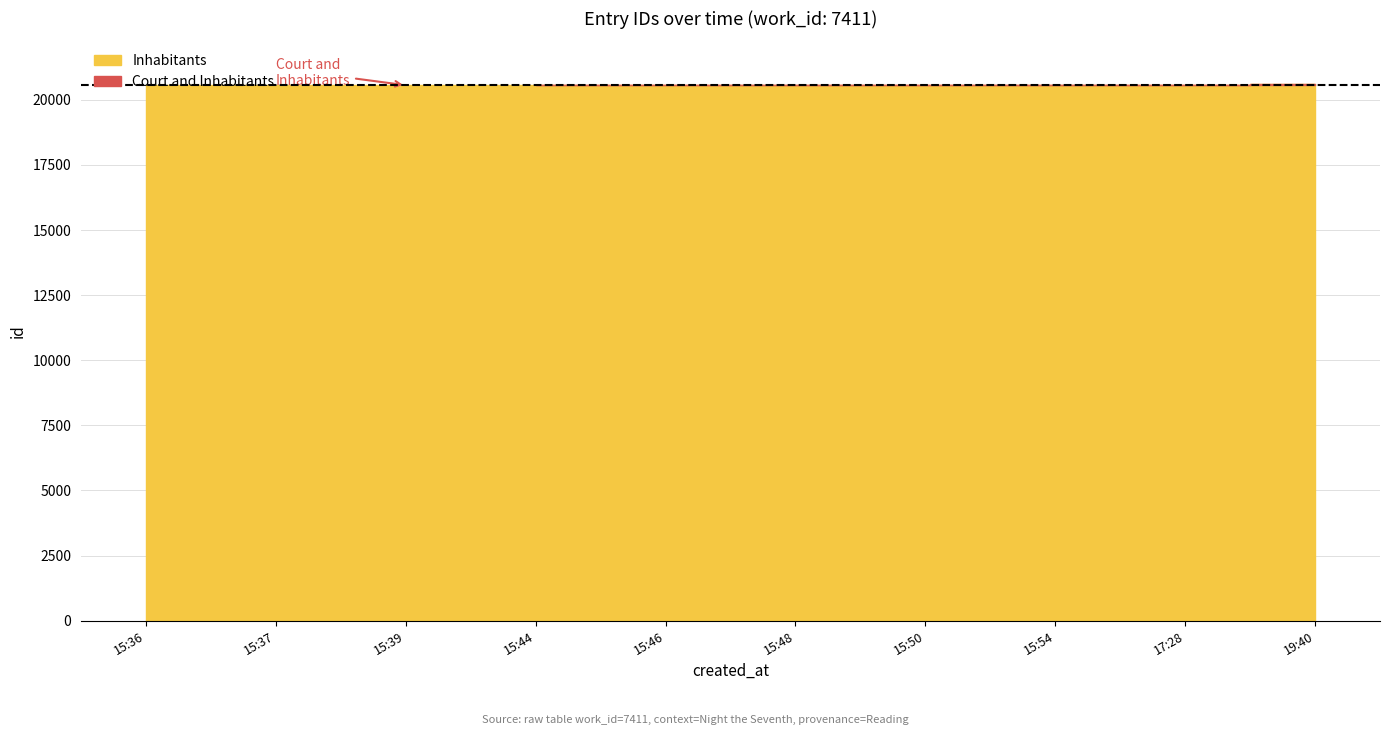

What is the minimum value shown in the chart?

20554